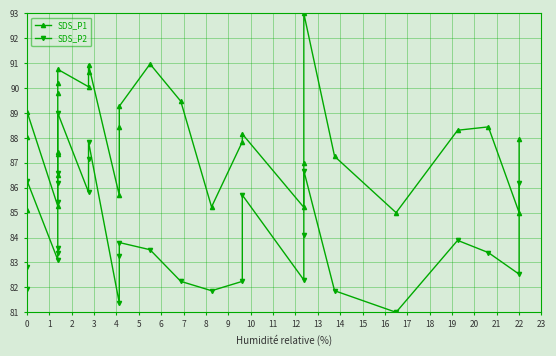

At which category does SDS_P2 reach its first local peak?

2